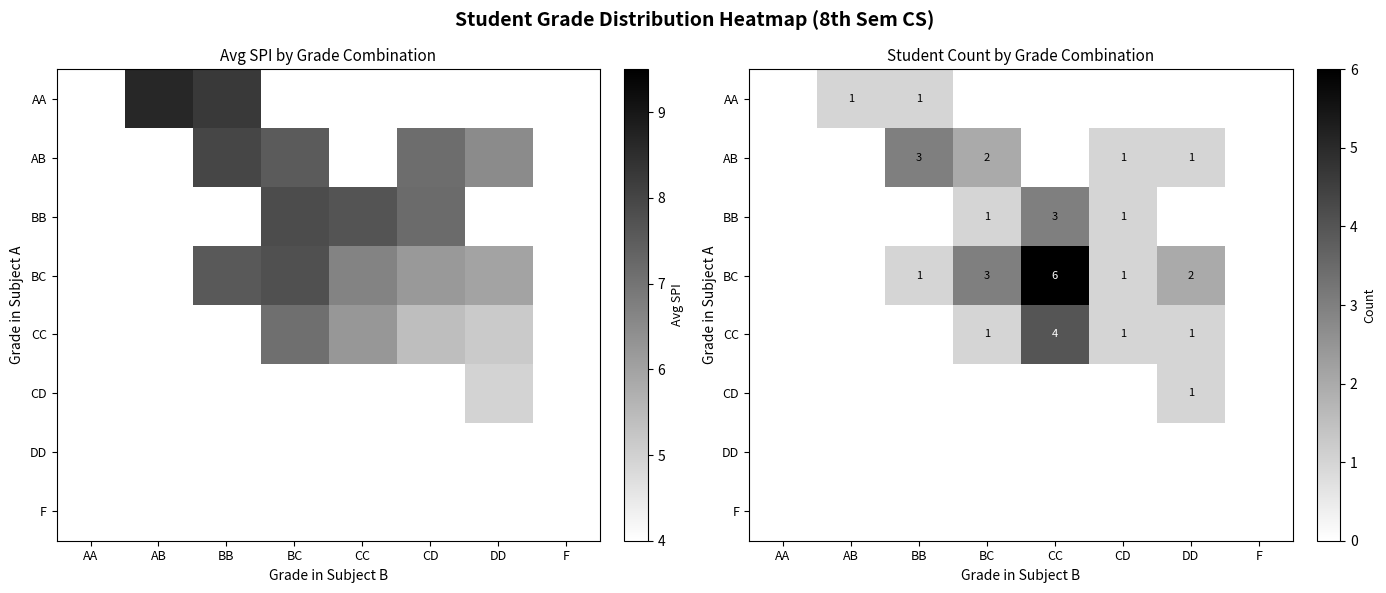

The BB series shows 1.0 at BC. True or false?

True